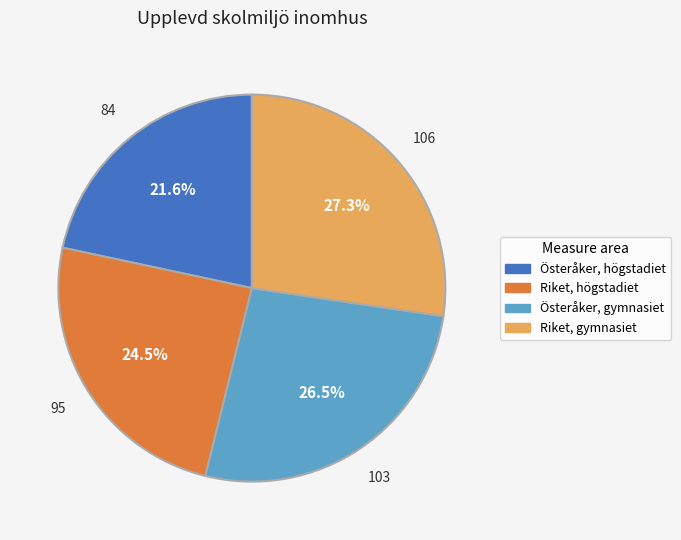

How many segments does this pie chart have?

4